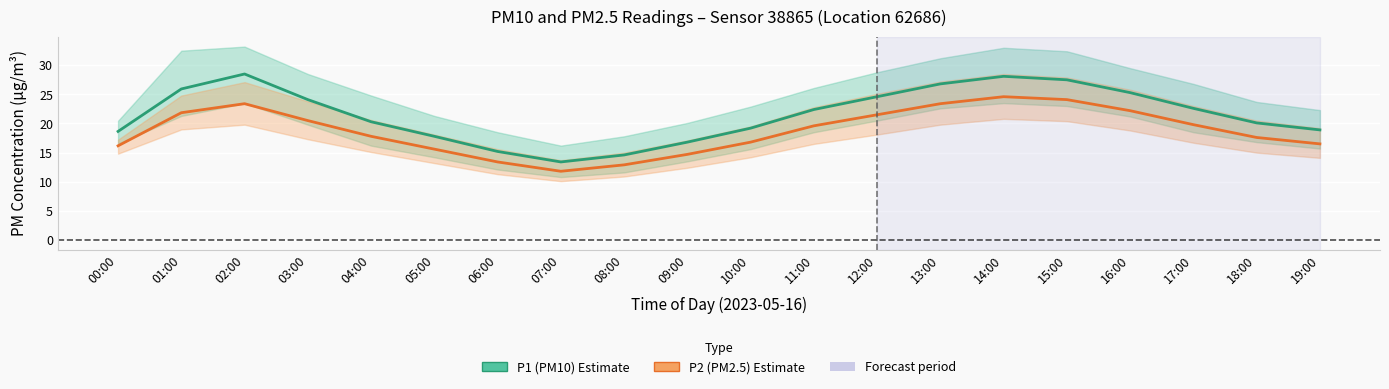

Rank the series at 11:00 from lowest to highest value.

P2 (PM2.5), P1 (PM10)